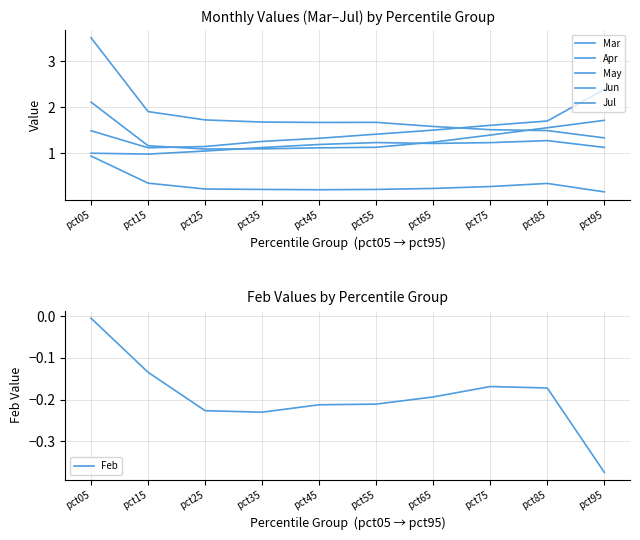

What is the value of the Jul point at the 3rd from the left?

1.7